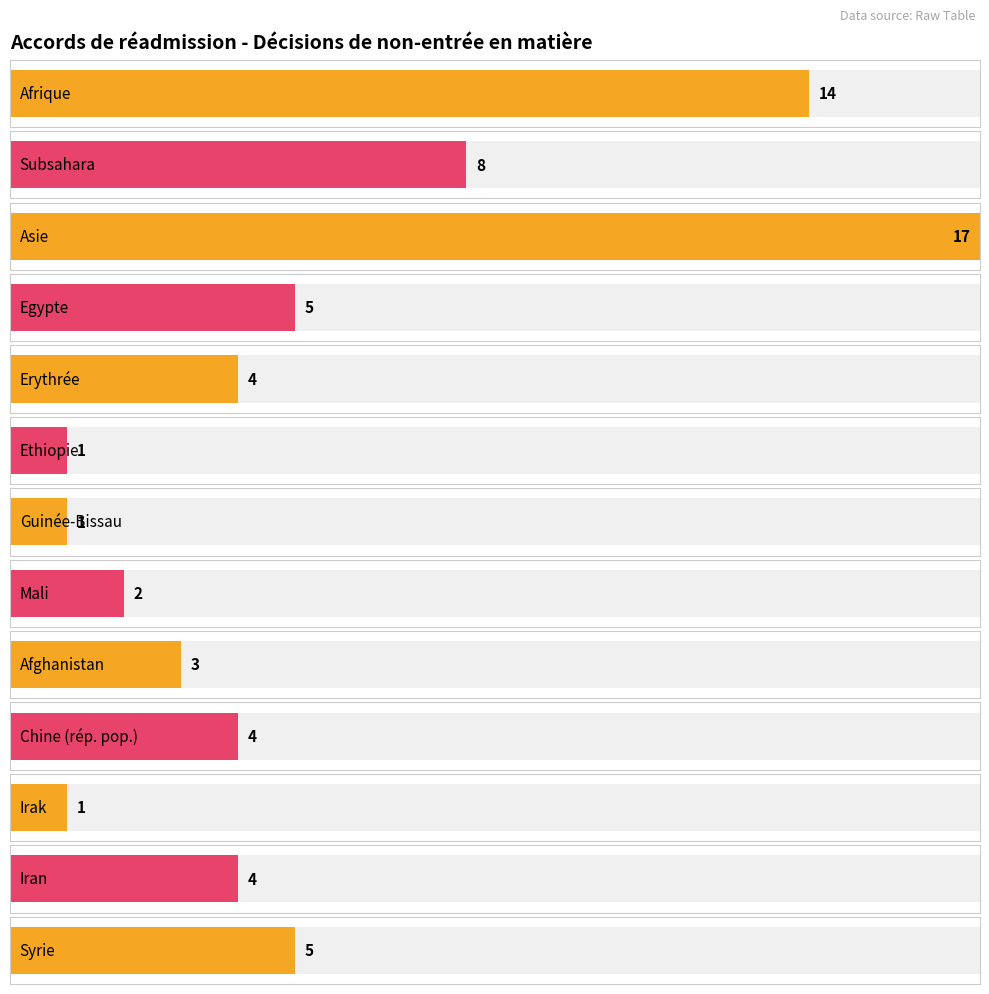

Approximately how many times larger is the value at Erythrée compared to Asie?

0.2